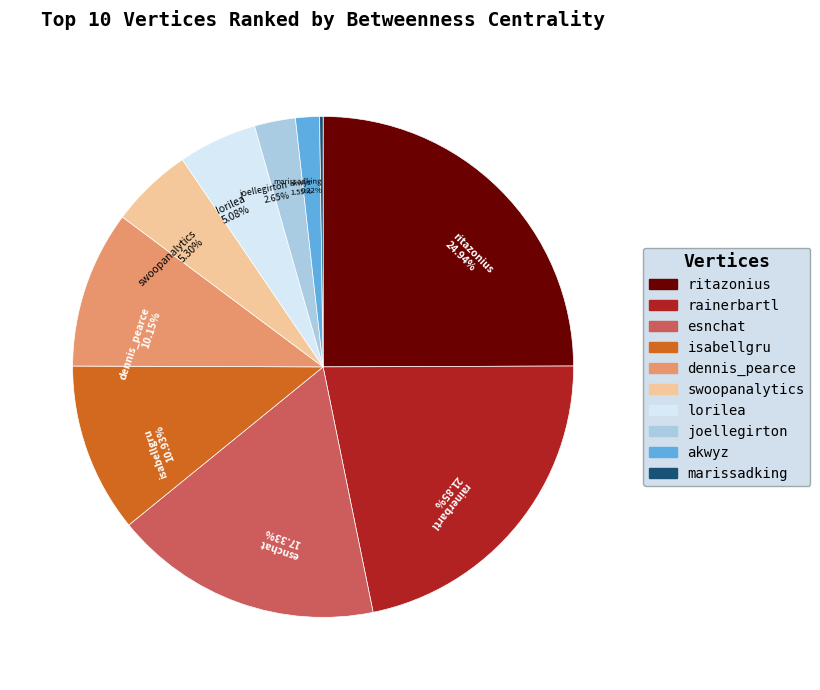

Is rainerbartl the majority of the pie?

No